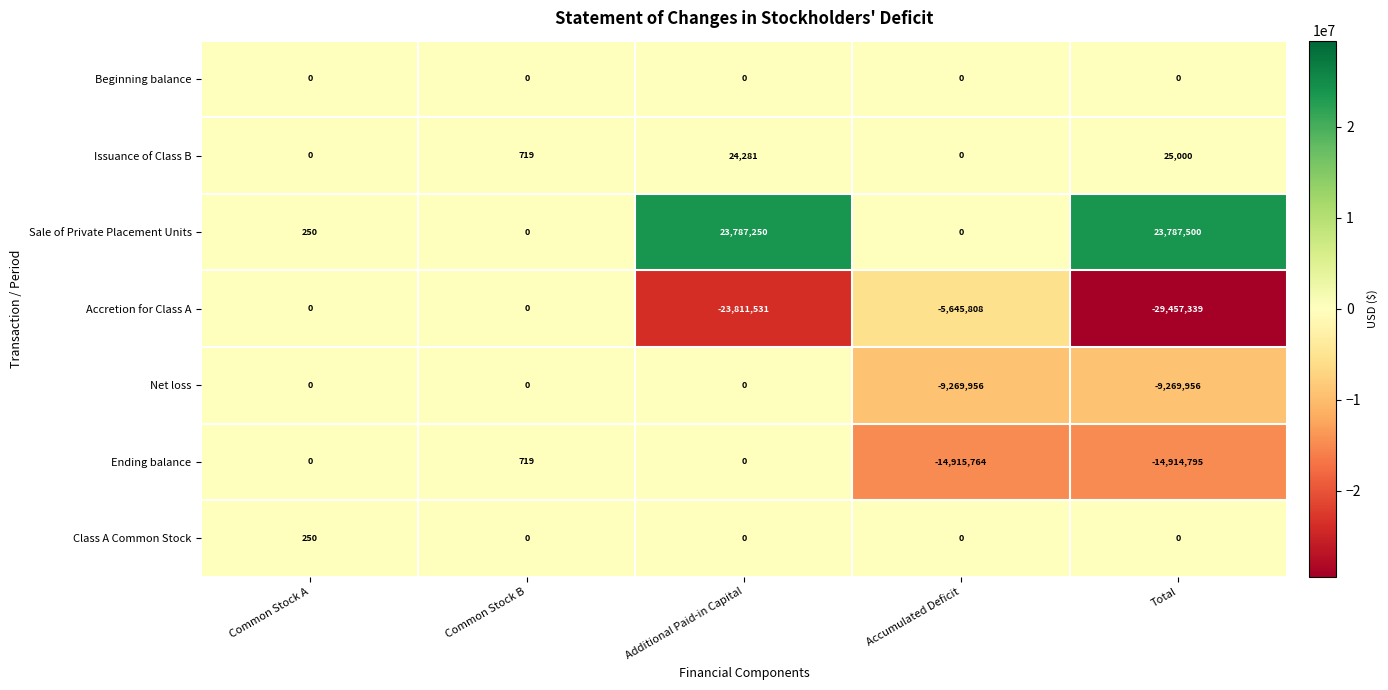

What is the total value across all series at Accumulated Deficit?

-29831528